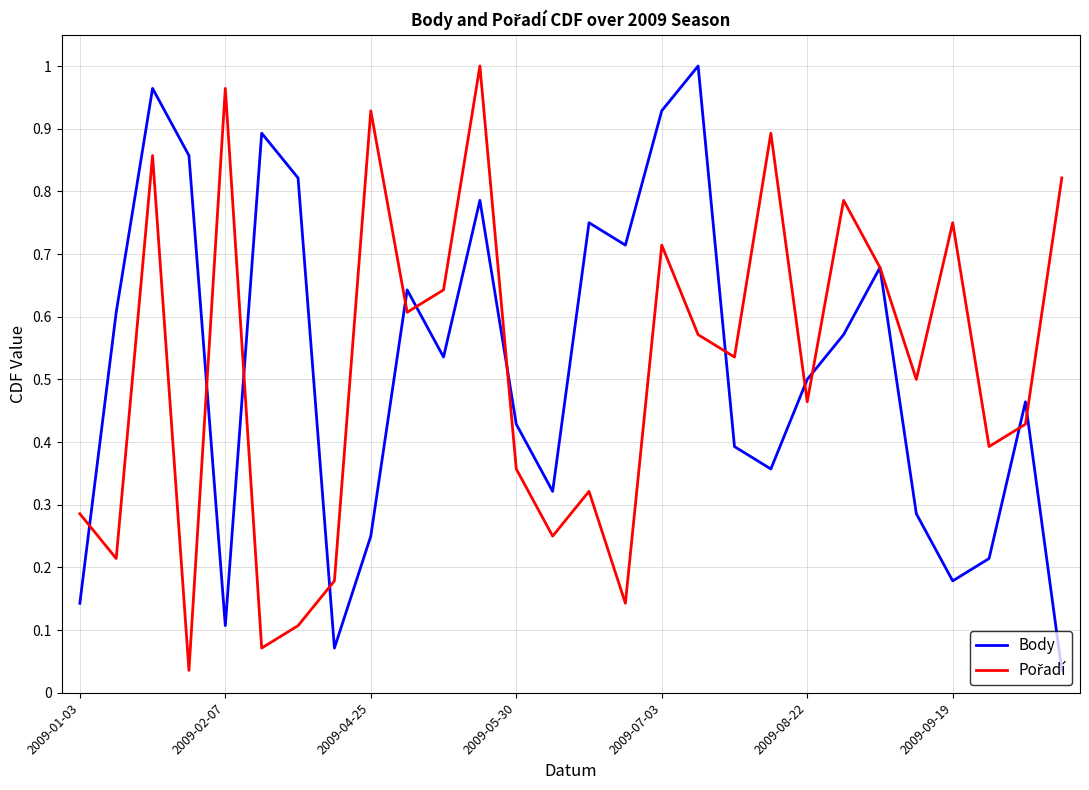

Which series has the widest spread of values?

Body